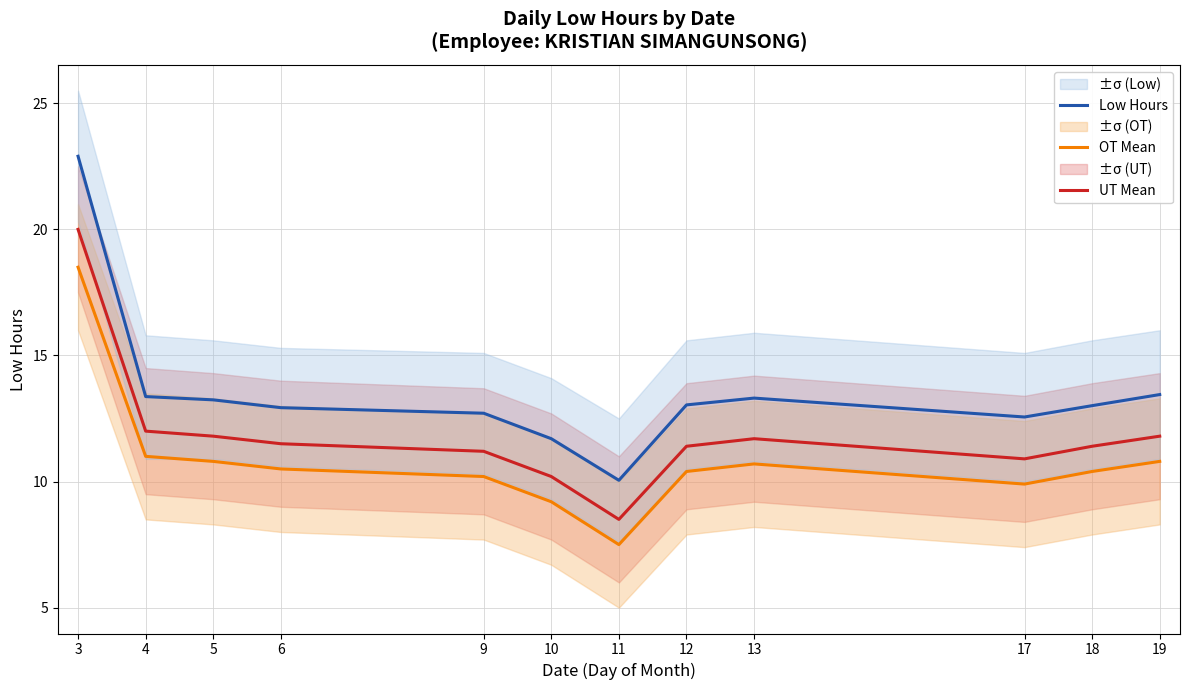

True or false: UT Mean has more than 2 points higher than both neighbors.

False